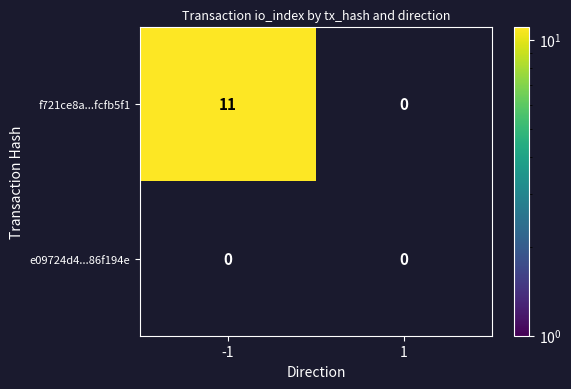

What is the sum of the f721ce8a...fcfb5f1 values at -1 and 1?

11